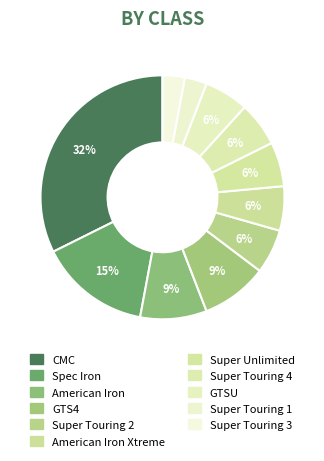

How many segments does this pie chart have?

11